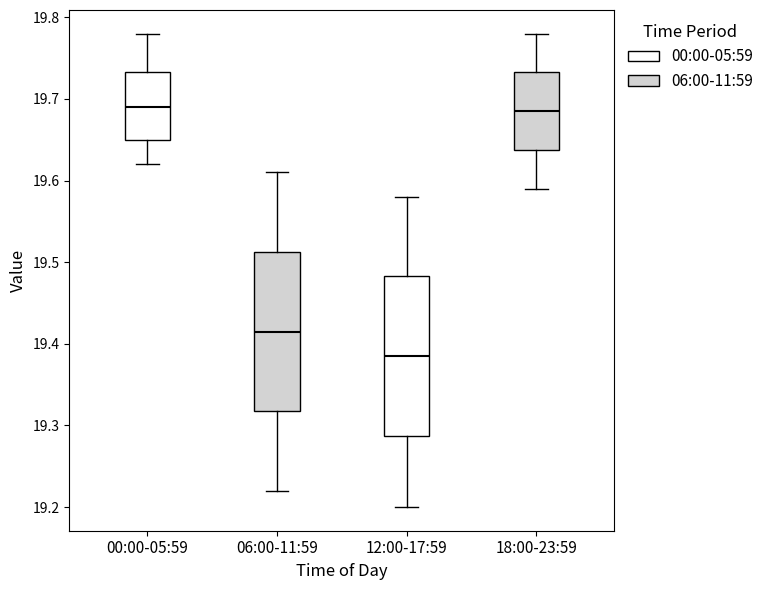

Reading left to right, read every box against the y-axis: the position of its median line, the range the box covers, and the ends of its whiskers. The values are not printed on the chart, so give them approximately, as read against the axis.

00:00-05:59: median 19.69, box 19.65 to 19.73, whiskers 19.62 to 19.78
06:00-11:59: median 19.42, box 19.32 to 19.51, whiskers 19.22 to 19.61
12:00-17:59: median 19.39, box 19.29 to 19.48, whiskers 19.20 to 19.58
18:00-23:59: median 19.69, box 19.64 to 19.73, whiskers 19.59 to 19.78